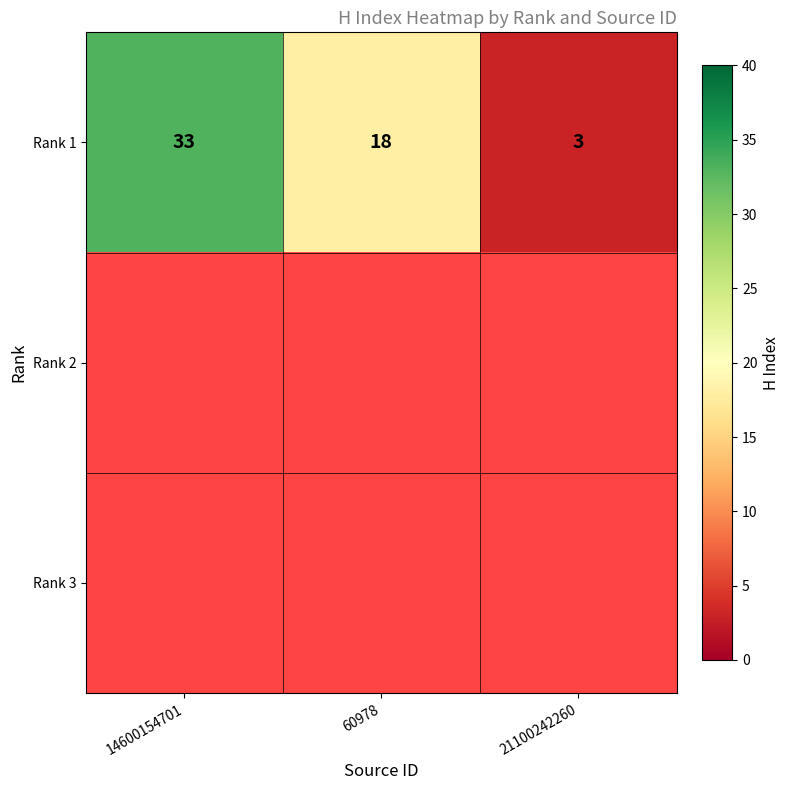

True or false: Rank 1 has a value of 18 at 60978.

True